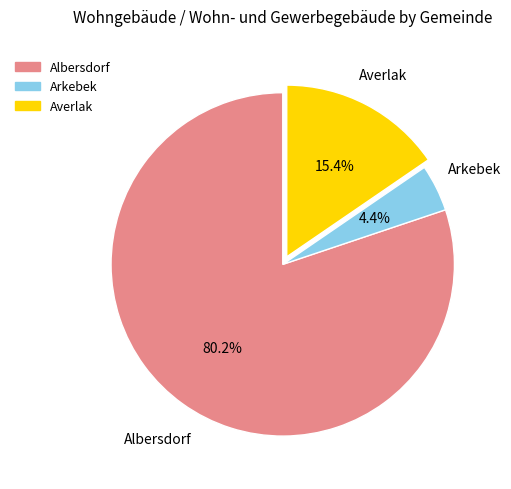

What portion of the pie excludes Averlak?

84.6%